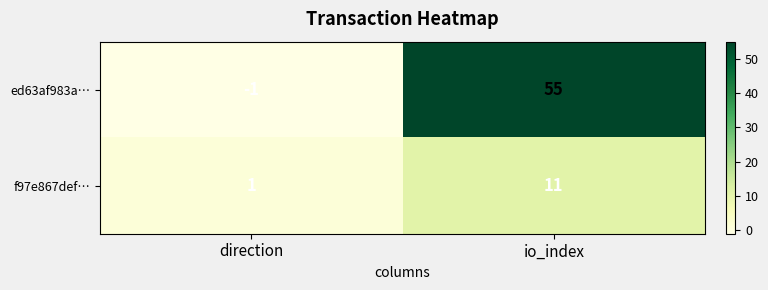

At which label is f97e867def… closest to 6?

direction